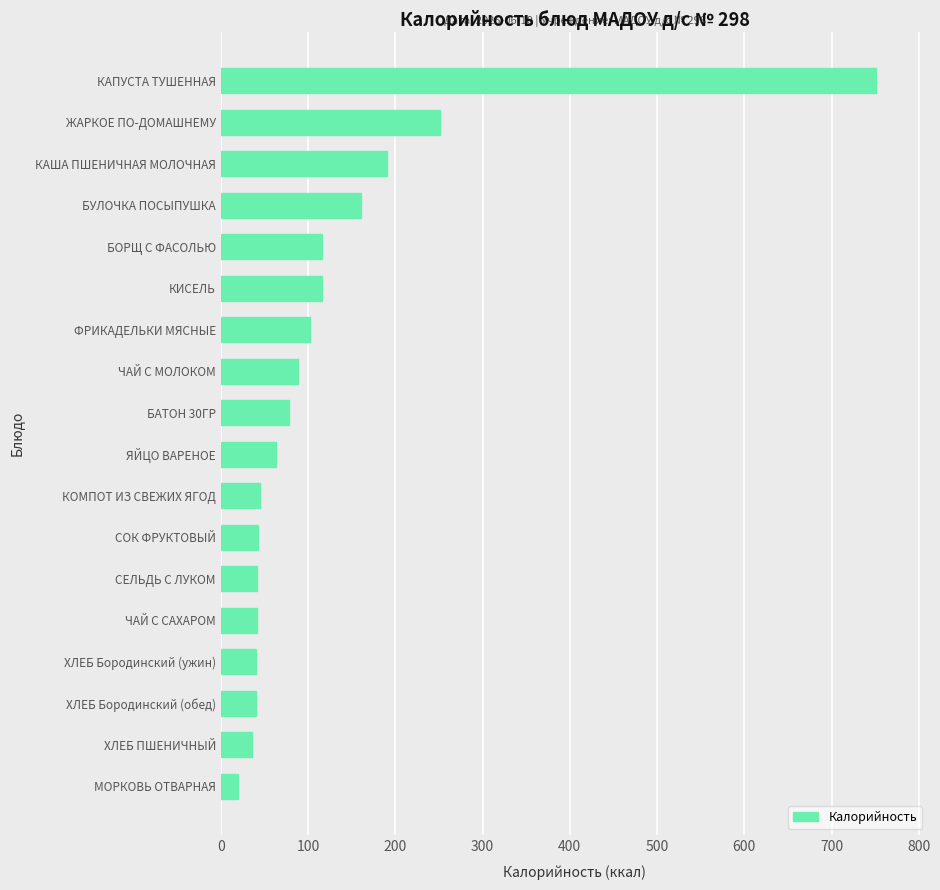

The value at КИСЕЛЬ is 116.2. True or false?

True